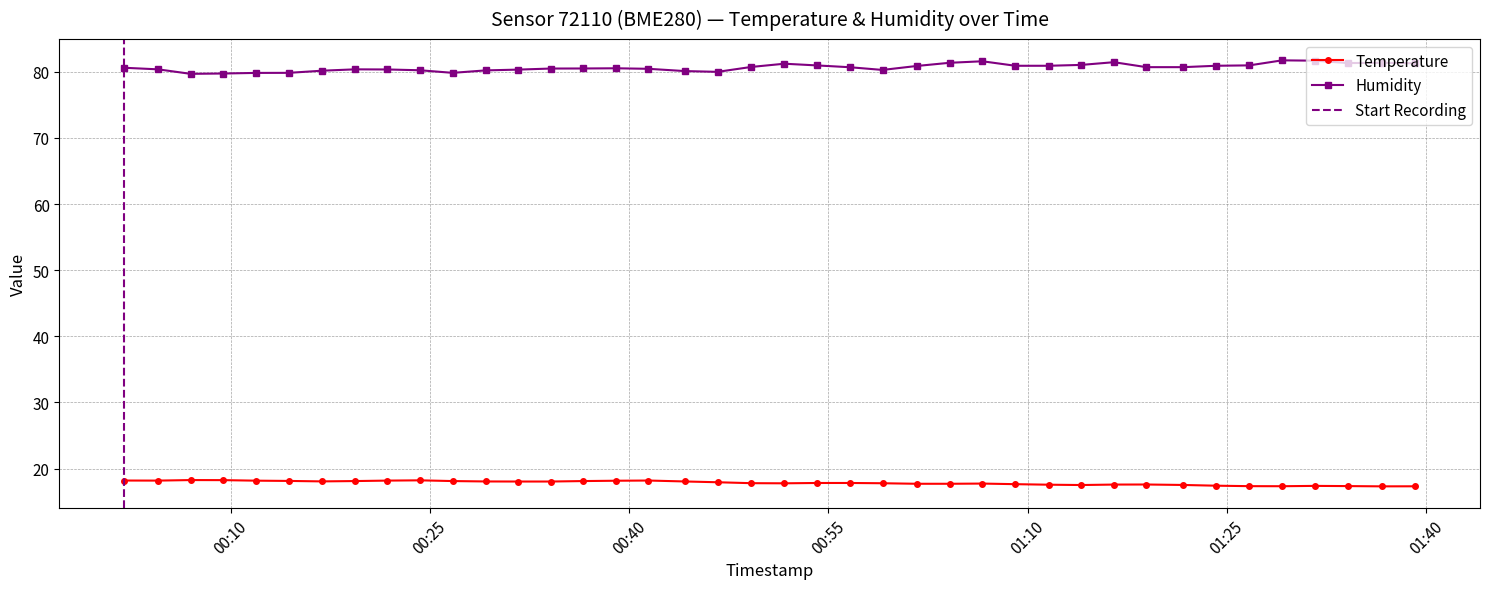

At 2022-08-19T01:16:29, list the series in order from largest to smallest.

humidity, temperature